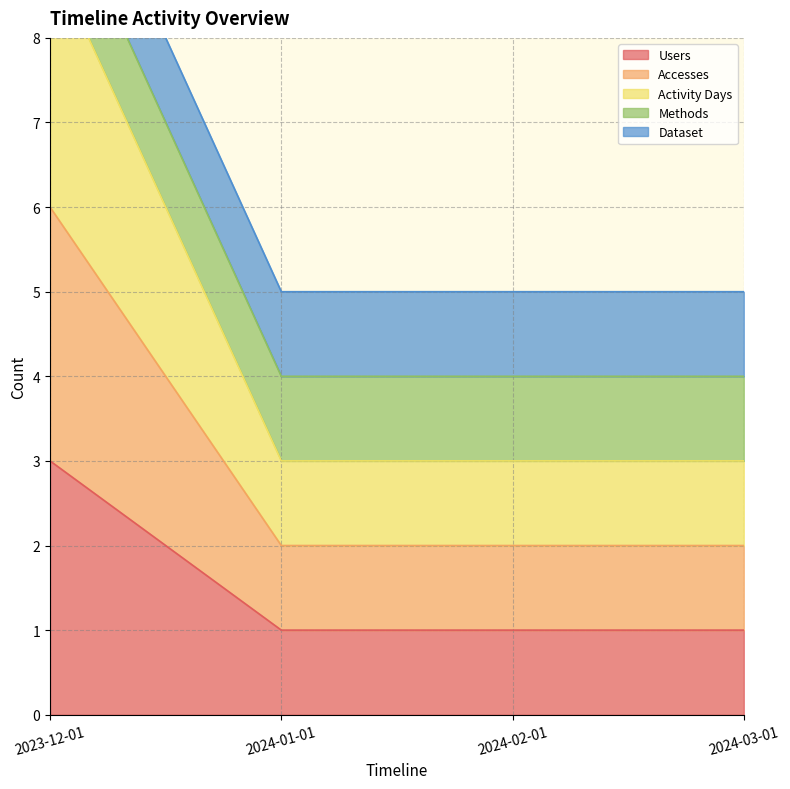

Which category has the highest value in the Users series?

2023-12-01